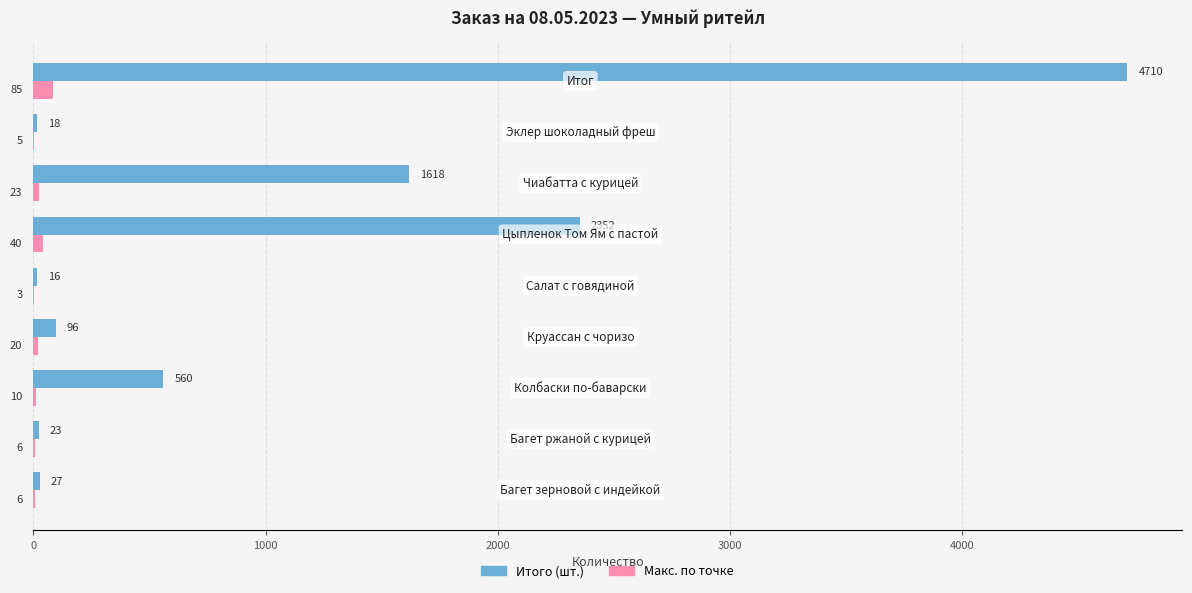

What is the sum of all Итого (шт.) values?

9420